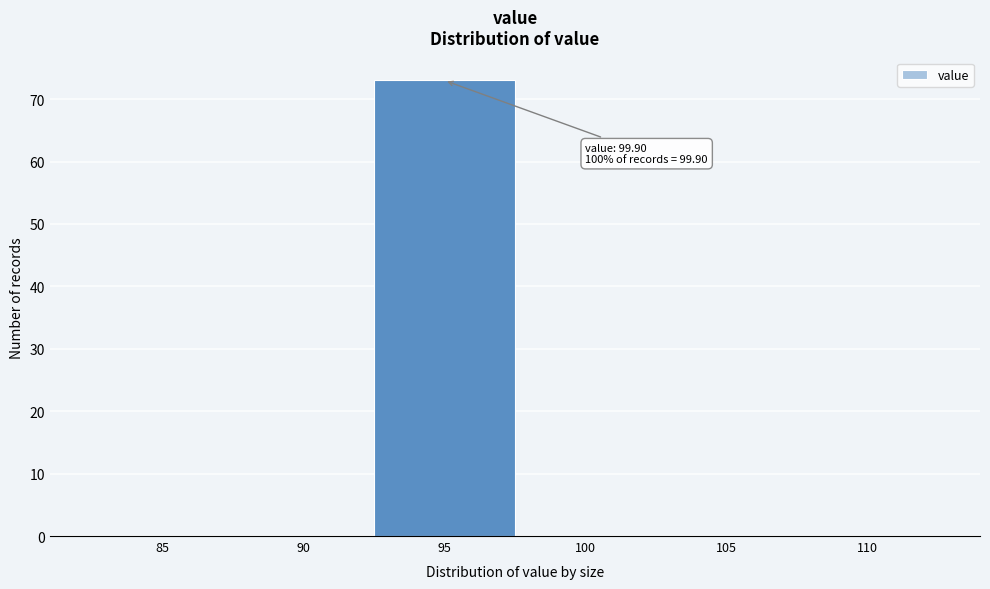

Reading left to right, list all the values displayed in this chart.

85=0	90=0	95=73	100=0	105=0	110=0